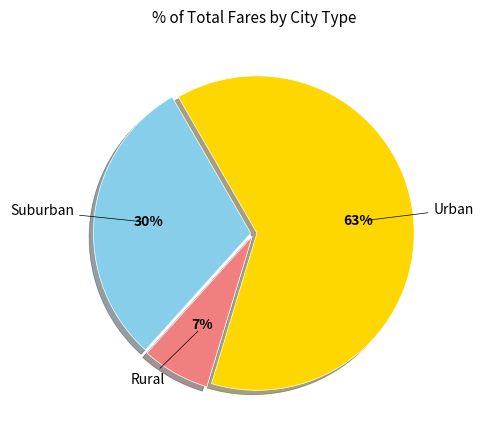

To the nearest percent, what is the difference between the largest and smallest slice percentages?

56%